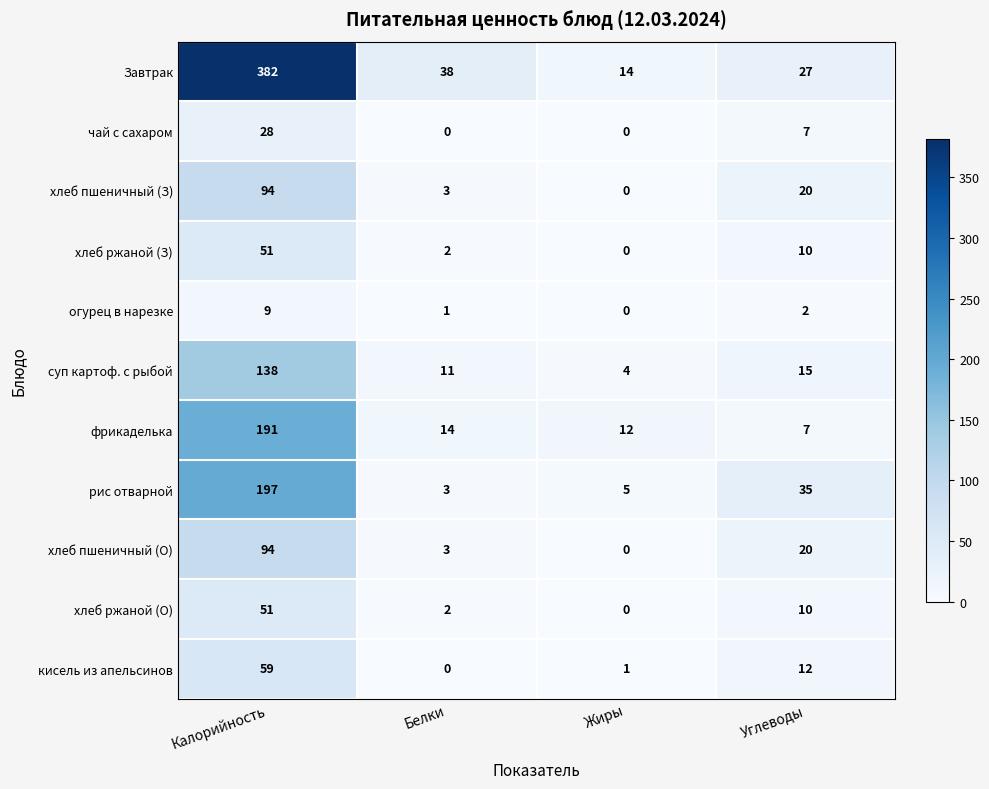

At which category is the sum across all series the highest?

Калорийность